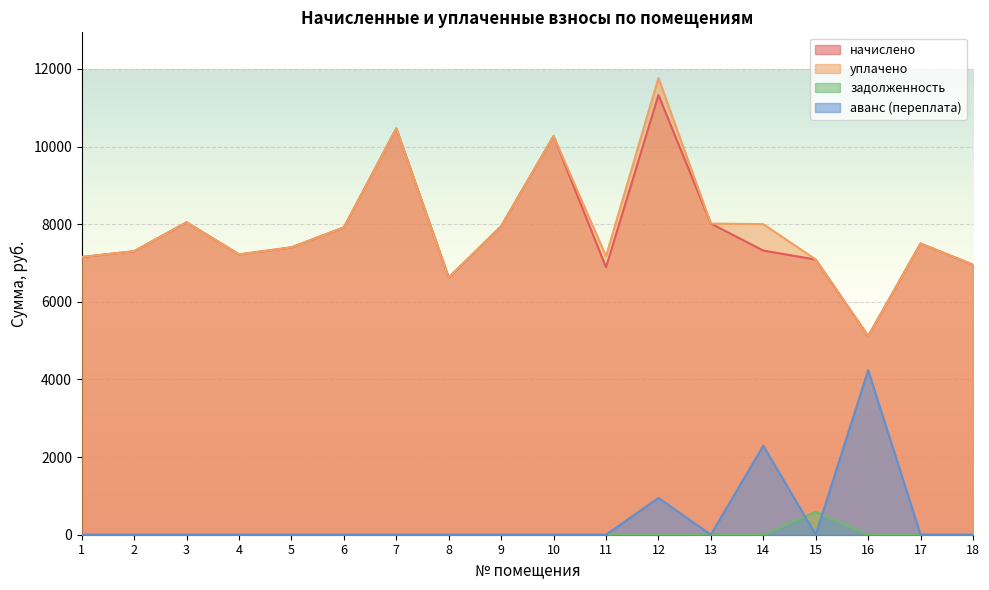

What are all the series names shown in the legend?

начислено, уплачено, задолженность, аванс (переплата)